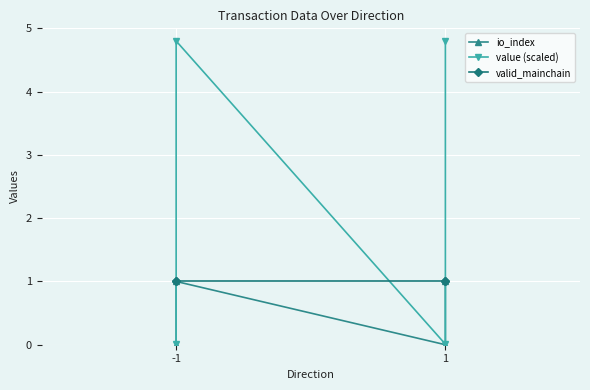

What is the value of the value (scaled) point at the 4th from the left?

4.8